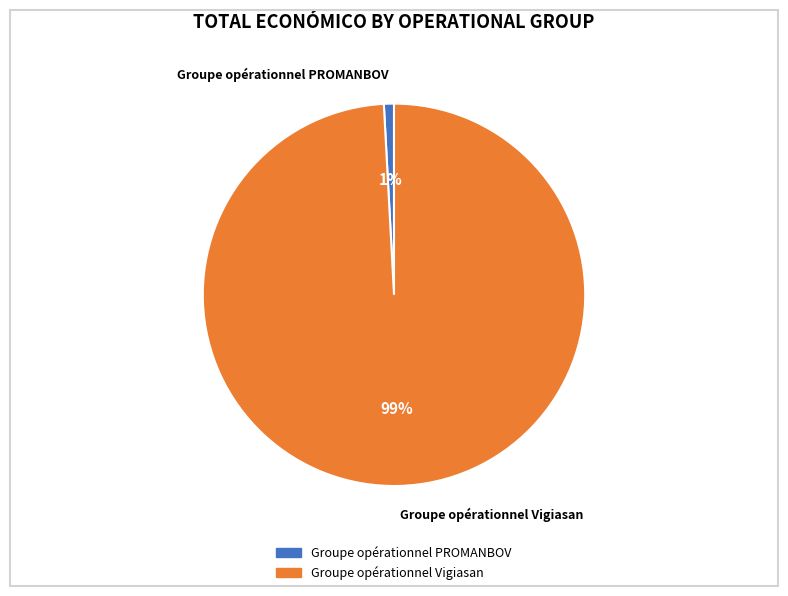

How many segments does this pie chart have?

2